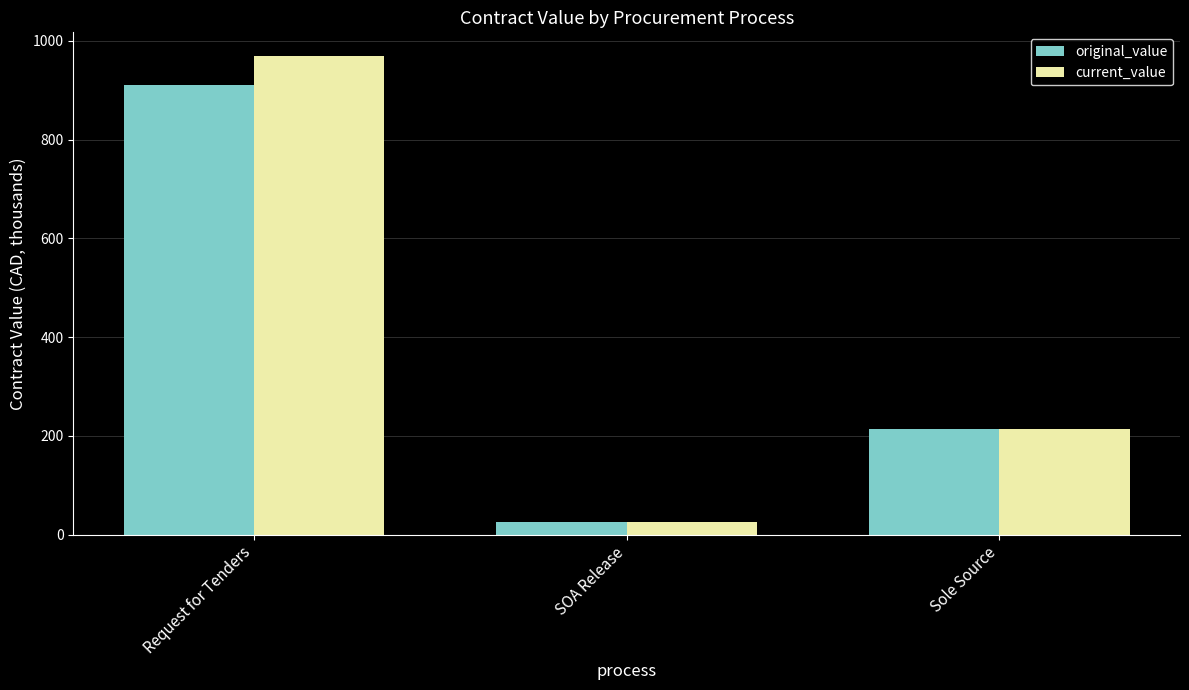

Reading left to right, list all the values displayed in this chart.

original_value: 910.1	26.5	213.5
current_value: 968.7	26.5	213.5